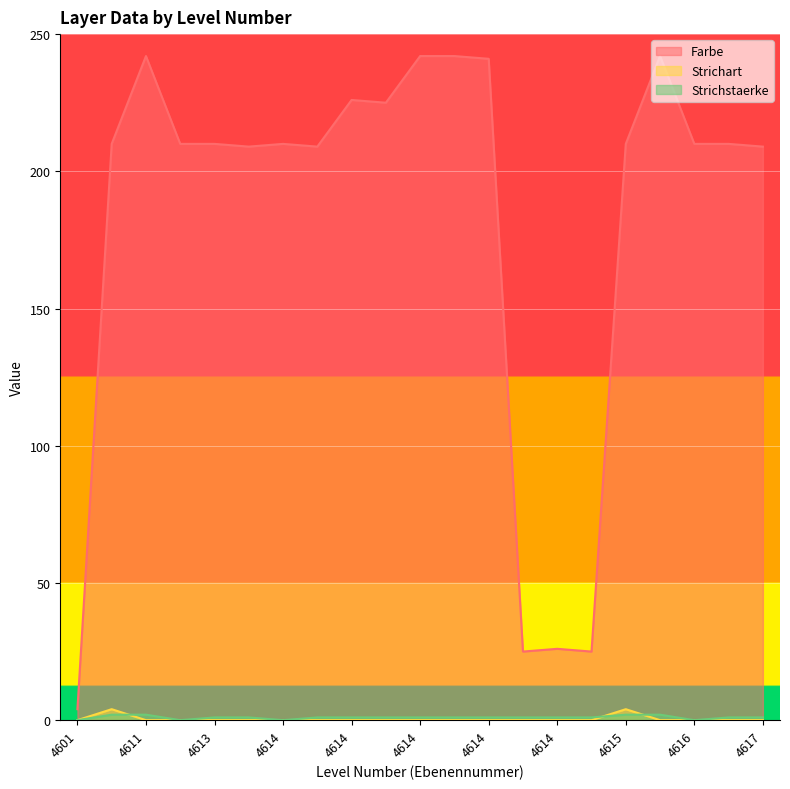

The value of Farbe at 4612 is 62. True or false?

False